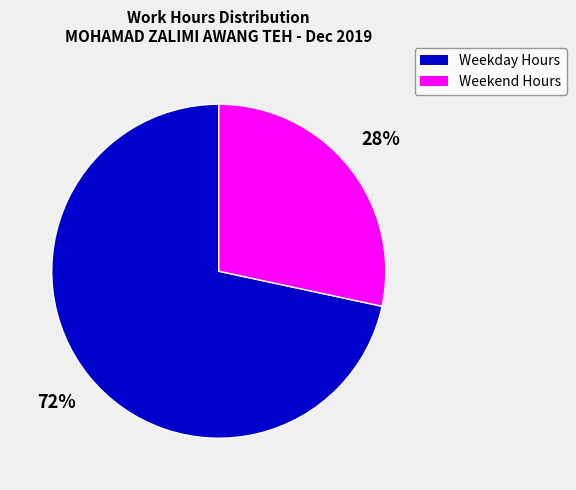

Does any single category account for the majority?

Yes